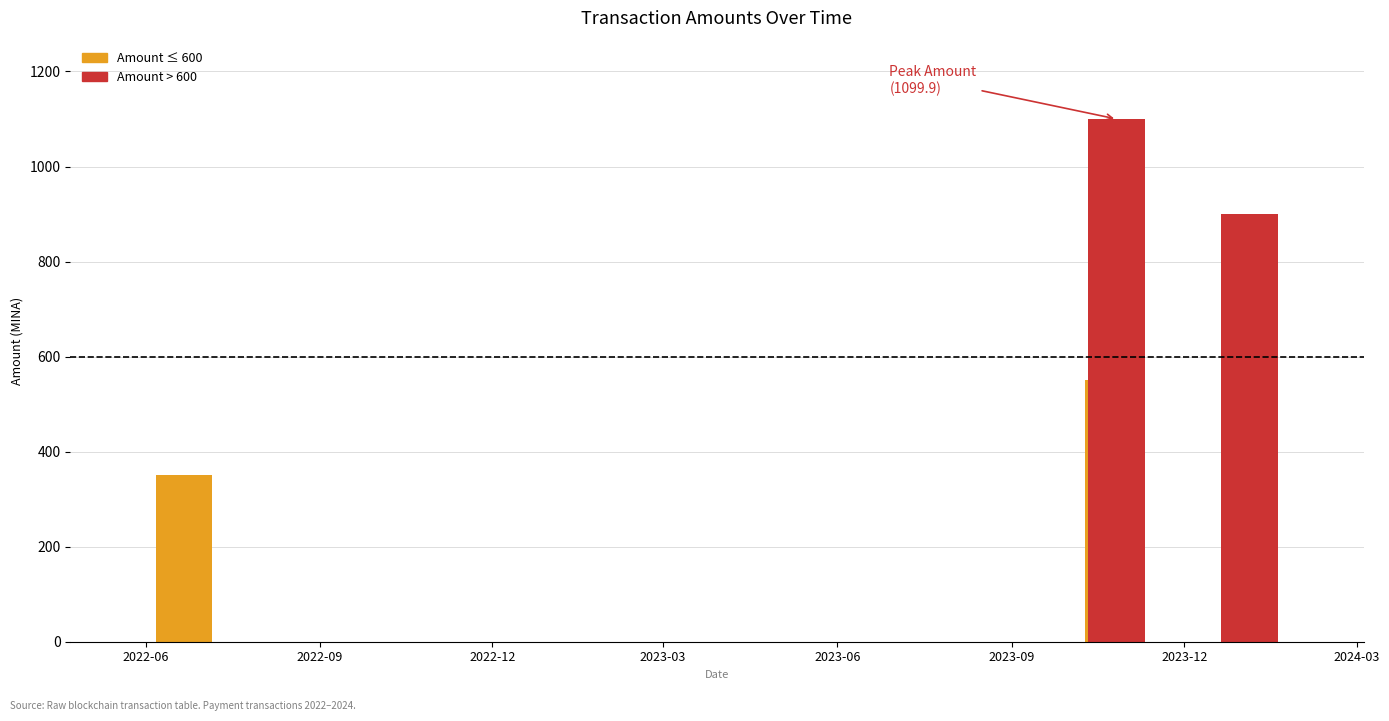

What is the label of the 3rd bar from the right?

2023-10-26 11:30:00